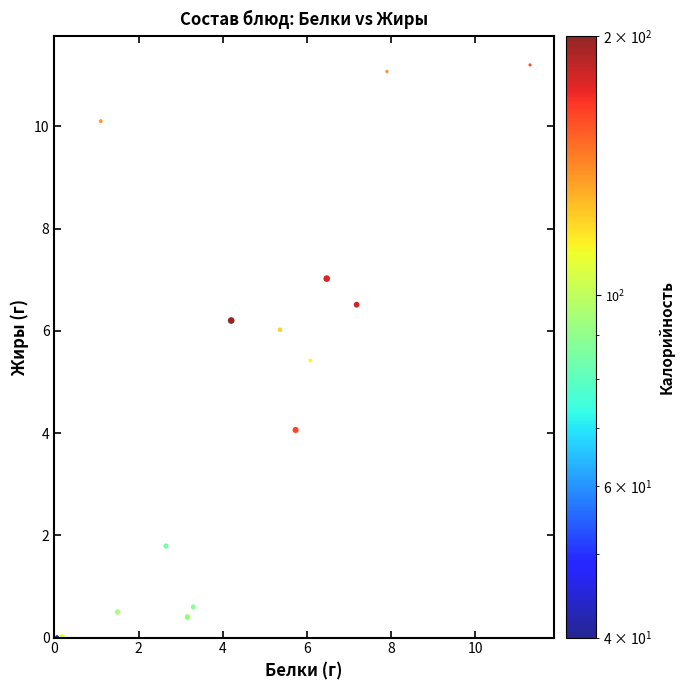

What Y value in the scatter plot is closest to 5?

5.4